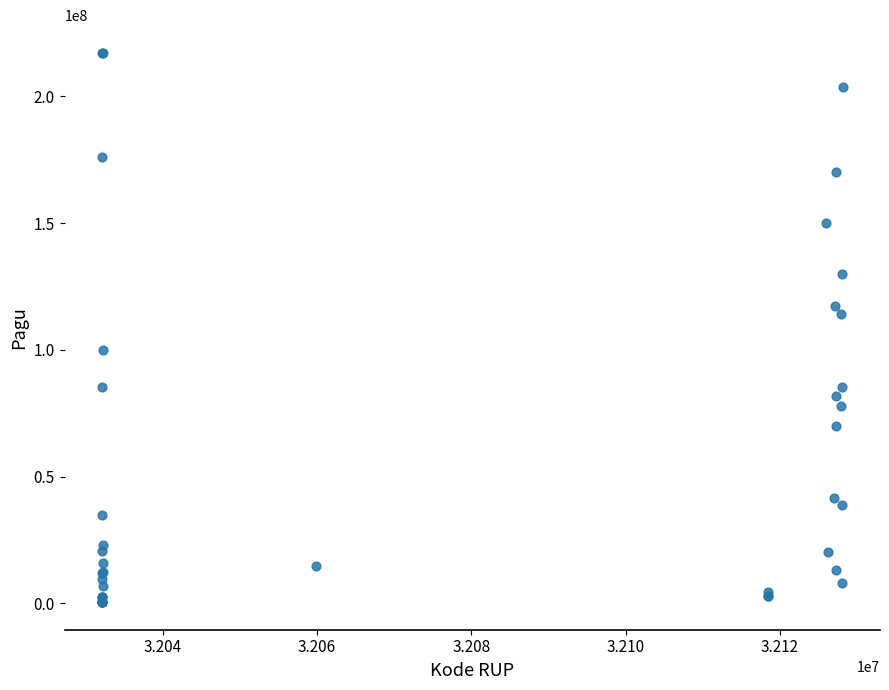

What Y value in the scatter plot is closest to 108830000?

114296000